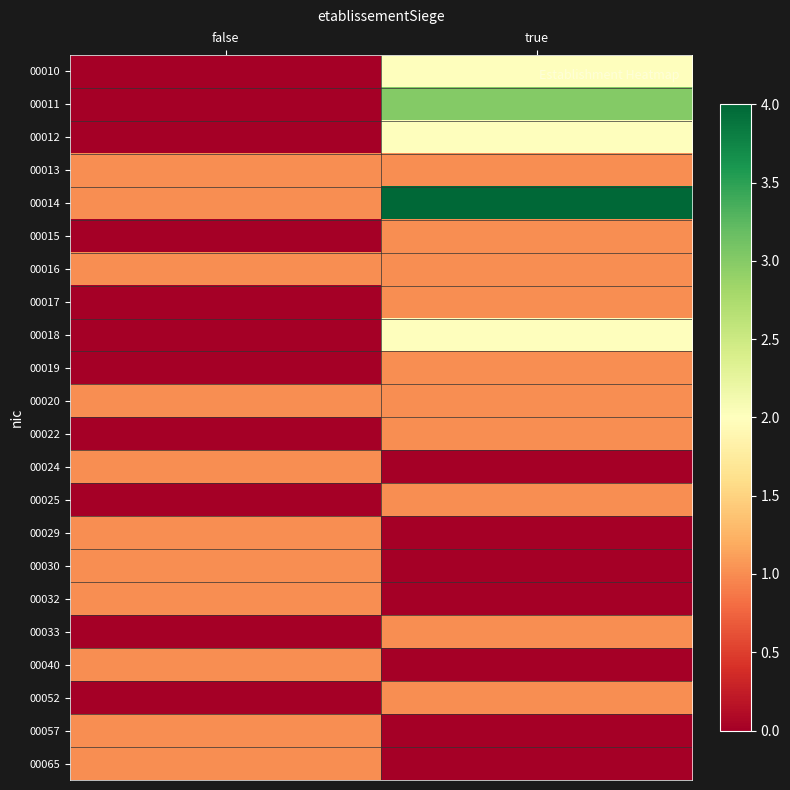

Reading right to left, list all the values displayed in this chart.

00010: true=2	false=0
00011: true=3	false=0
00012: true=2	false=0
00013: true=1	false=1
00014: true=4	false=1
00015: true=1	false=0
00016: true=1	false=1
00017: true=1	false=0
00018: true=2	false=0
00019: true=1	false=0
00020: true=1	false=1
00022: true=1	false=0
00024: true=0	false=1
00025: true=1	false=0
00029: true=0	false=1
00030: true=0	false=1
00032: true=0	false=1
00033: true=1	false=0
00040: true=0	false=1
00052: true=1	false=0
00057: true=0	false=1
00065: true=0	false=1